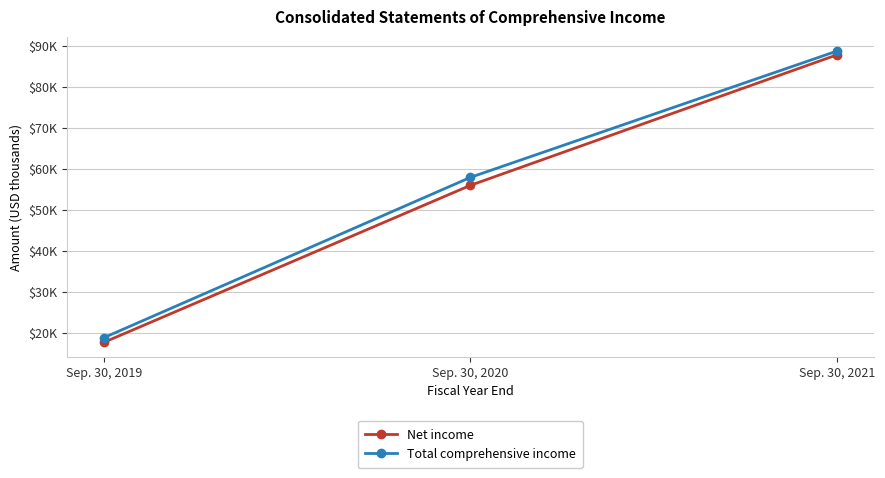

What is the value of the Total comprehensive income point at the 2nd from the left?

57862